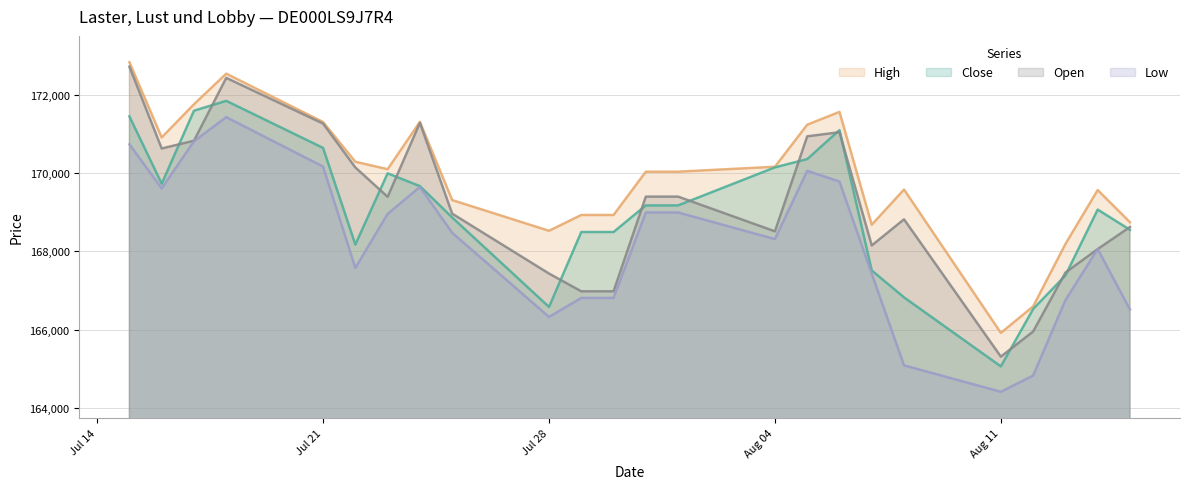

Which category has the highest value across all series?

15.07.2025